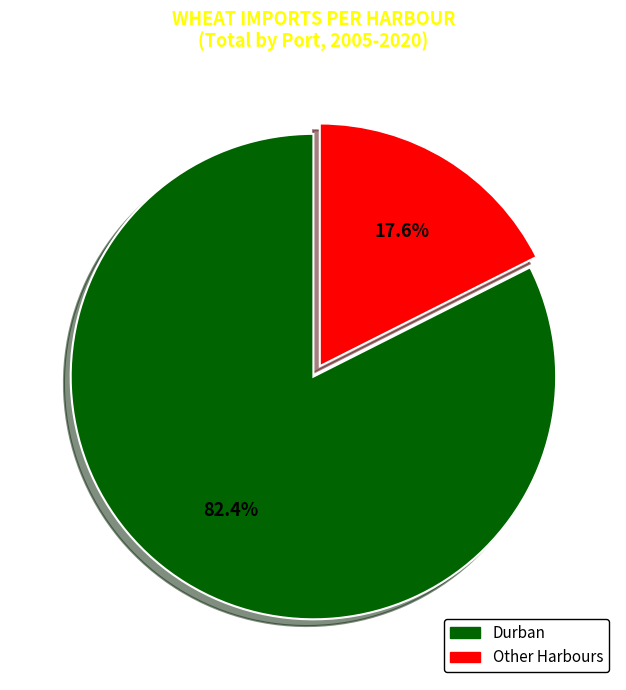

Is there any slice that represents more than half of the pie?

Yes